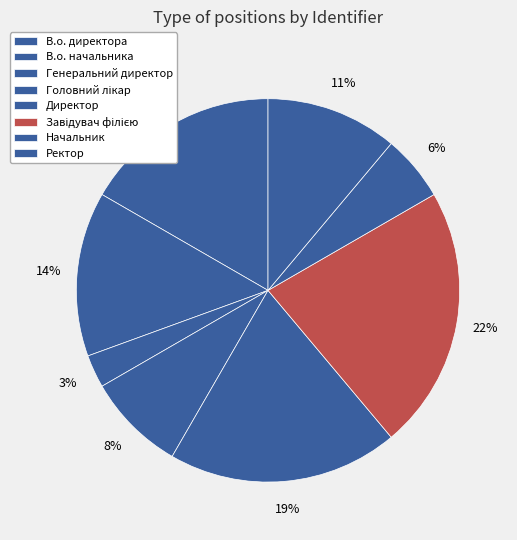

Count the number of slices in the pie.

8